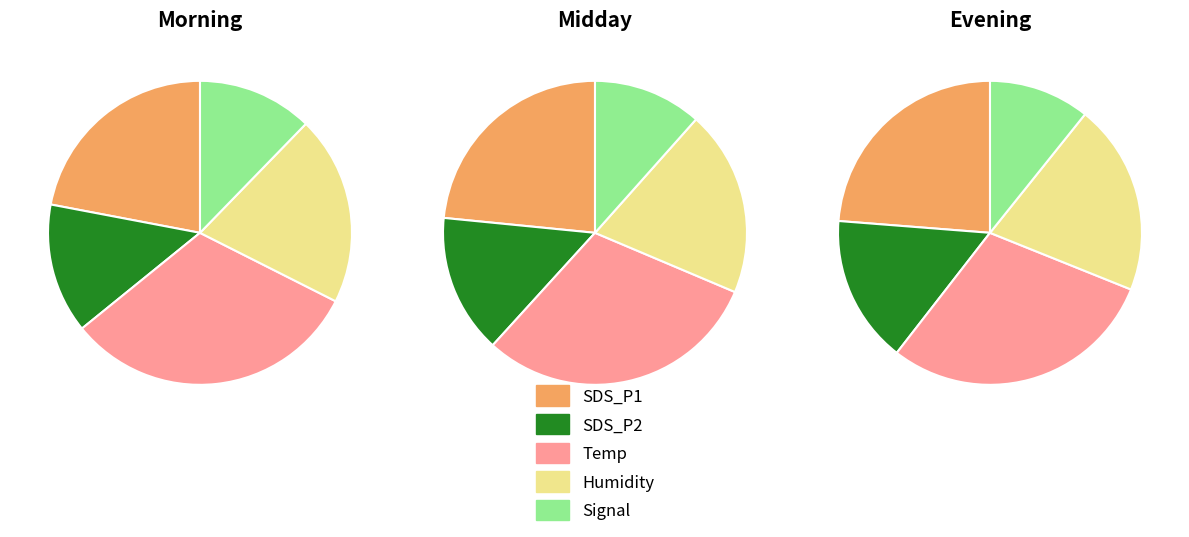

Is there a majority slice in this chart?

No